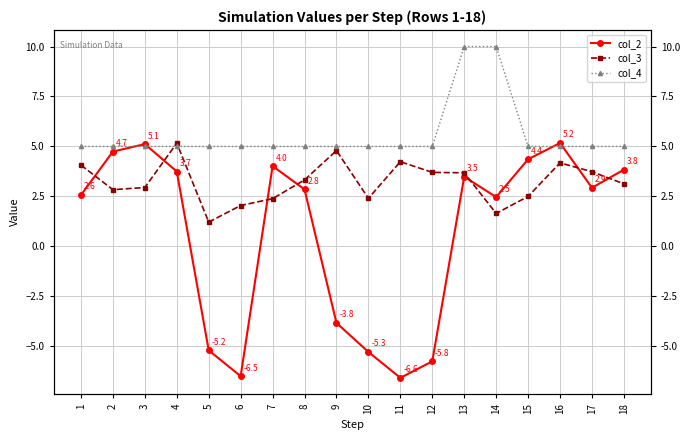

Reading left to right, transcribe all the data shown in this chart.

col_2: 2.6	4.7	5.1	3.7	-5.2	-6.5	4.0	2.8	-3.8	-5.3	-6.6	-5.8	3.5	2.5	4.4	5.2	2.9	3.8
col_3: 4.1	2.8	2.9	5.2	1.2	2.0	2.4	3.3	4.8	2.4	4.2	3.7	3.7	1.6	2.5	4.2	3.7	3.1
col_4: 5.0	5.0	5.0	5.0	5.0	5.0	5.0	5.0	5.0	5.0	5.0	5.0	10.0	10.0	5.0	5.0	5.0	5.0